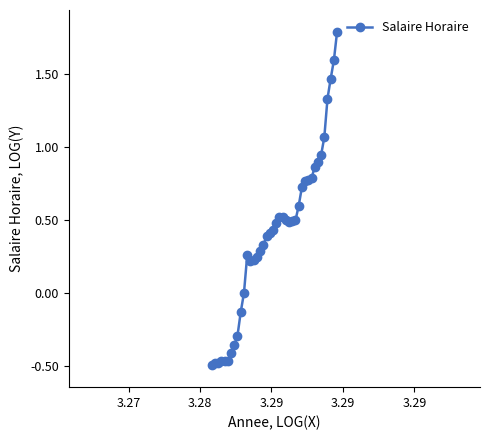

What is the sum of all values?

15.9